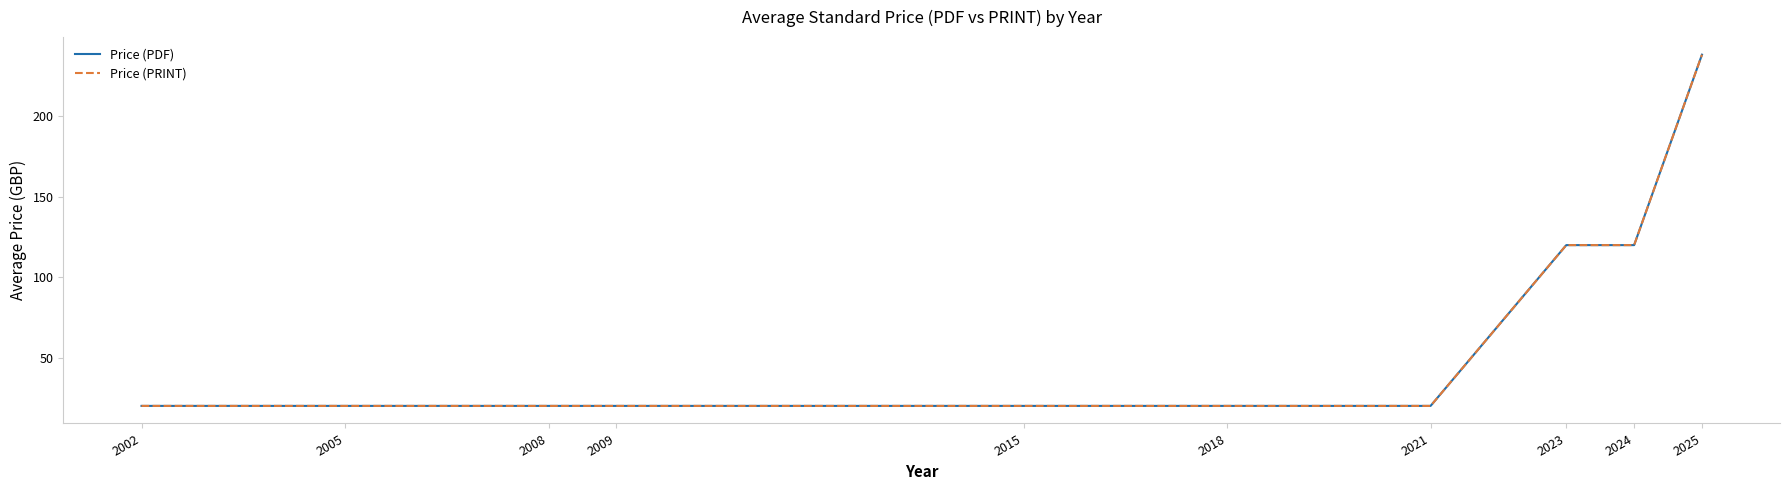

Does the chart have visible grid lines?

No